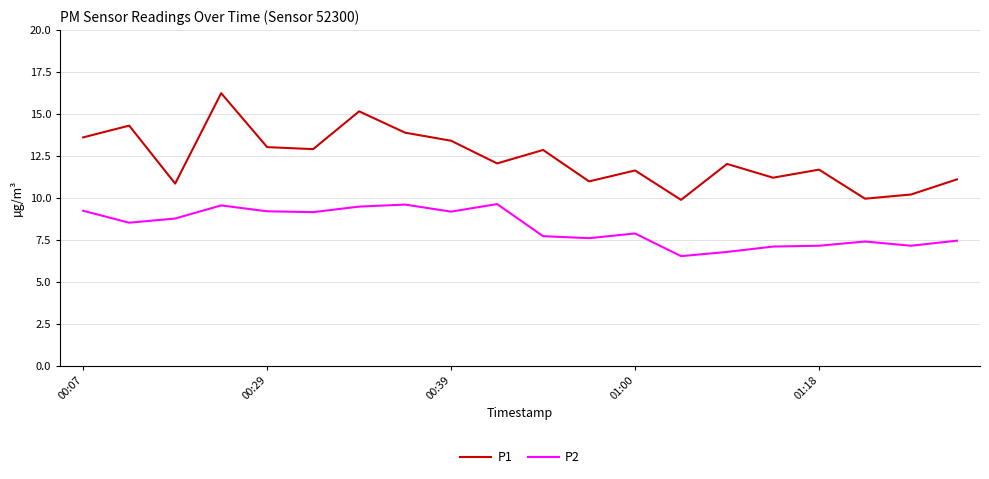

List the series in order of their overall mean, highest first.

P1, P2